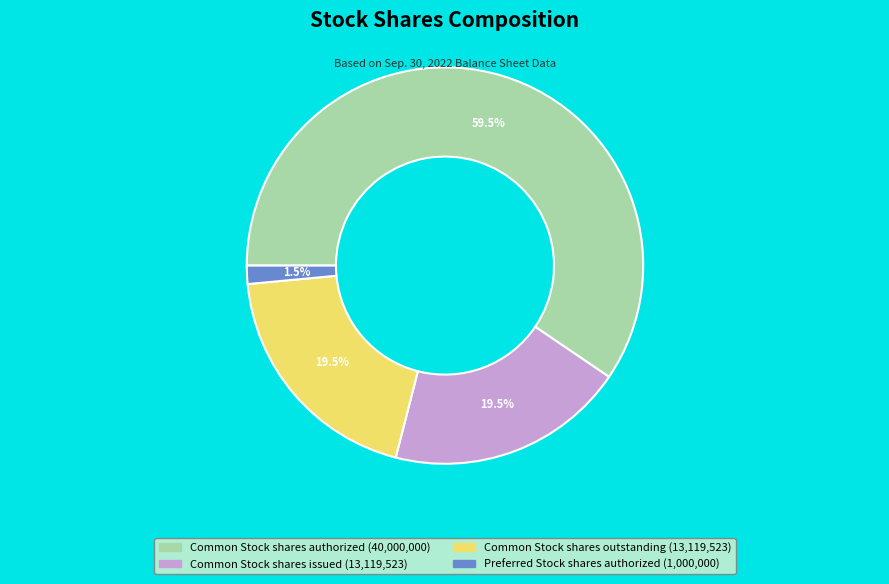

To the nearest percent, what is the difference between the largest and smallest slice percentages?

58%